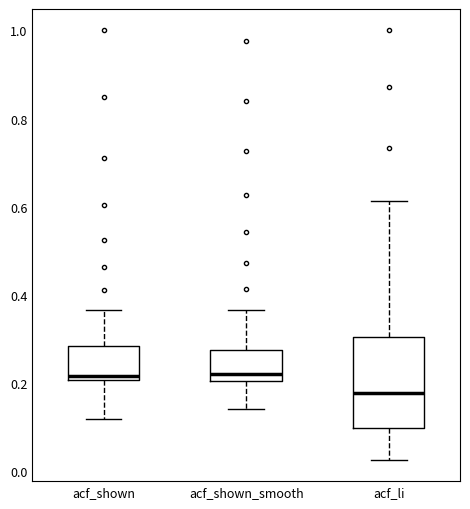

Reading left to right, read every box against the y-axis: the position of its median line, the range the box covers, and the ends of its whiskers. The values are not printed on the chart, so give them approximately, as read against the axis.

acf_shown: median 0.22, box 0.20 to 0.28, whiskers 0.12 to 0.36
acf_shown_smooth: median 0.22, box 0.20 to 0.28, whiskers 0.14 to 0.36
acf_li: median 0.18, box 0.10 to 0.30, whiskers 0.02 to 0.62